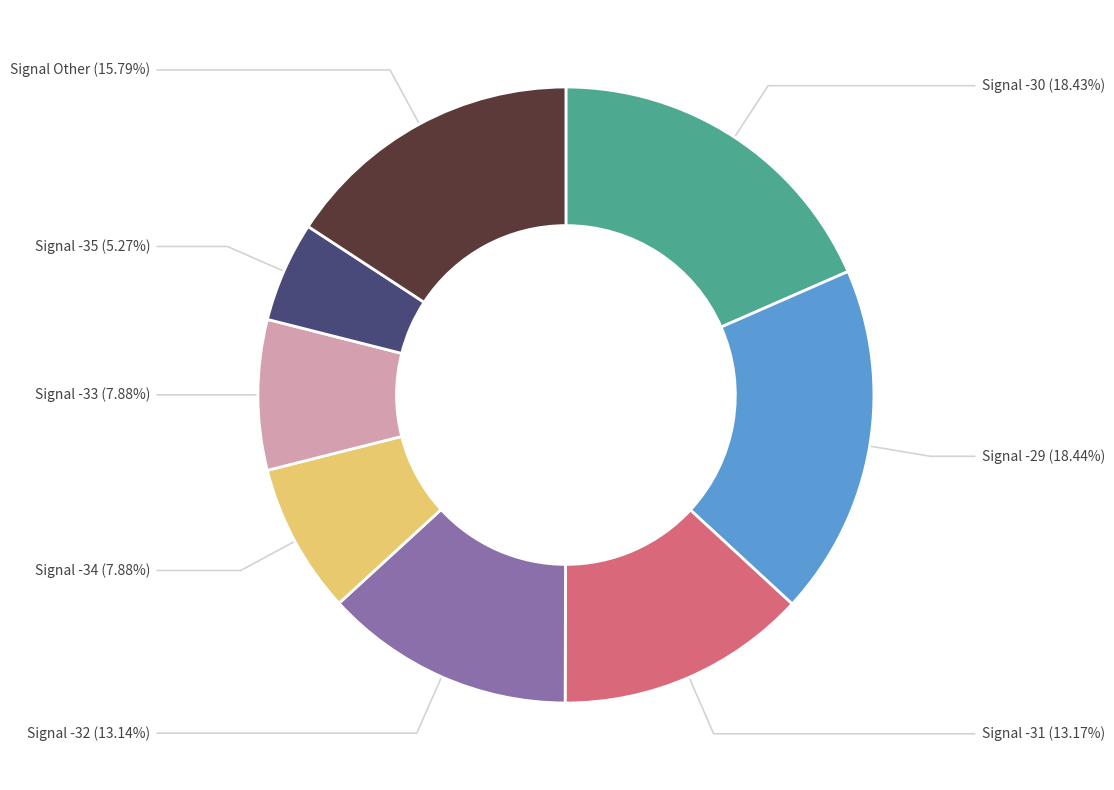

To the nearest percent, what is the difference between the largest and smallest slice percentages?

13%